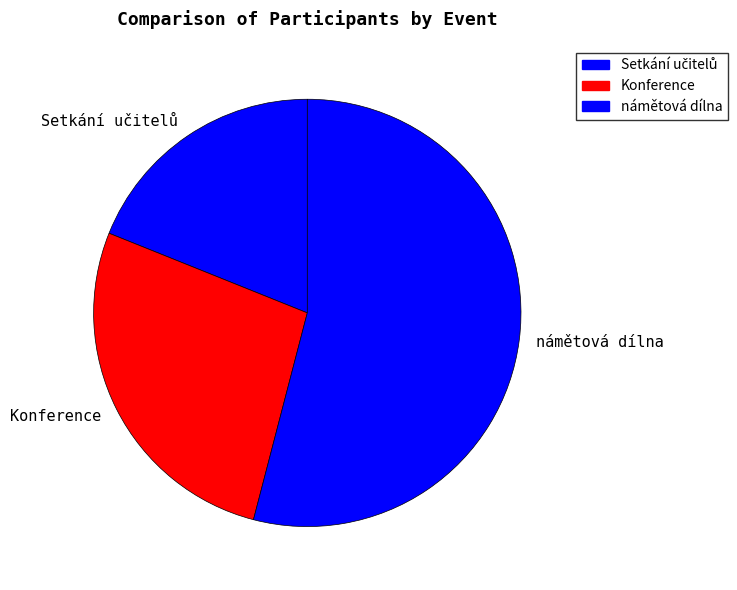

Is it true that námětová dílna is 61% of the pie?

False